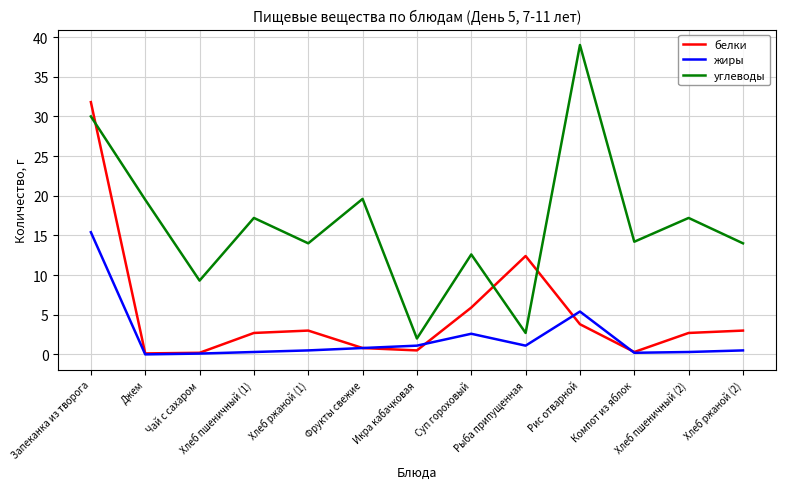

True or false: жиры and углеводы cross at least once.

False